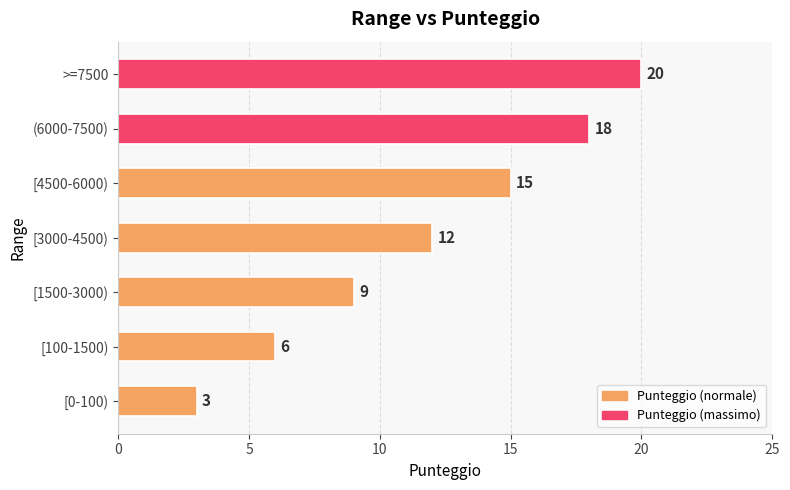

Is it true that the value at [1500-3000) is 9?

True